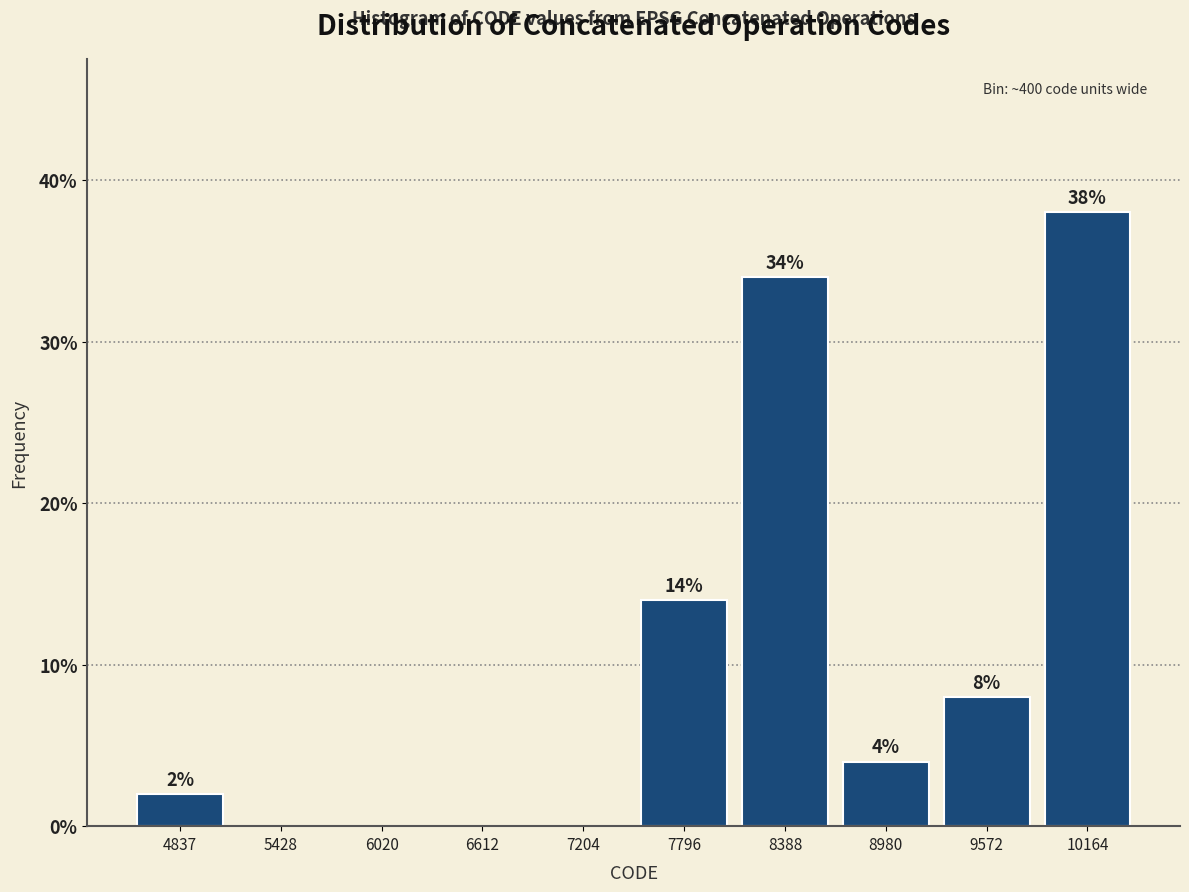

Reading left to right, list all the values displayed in this chart.

4837=2.0	5428=0.0	6020=0.0	6612=0.0	7204=0.0	7796=14.0	8388=34.0	8980=4.0	9572=8.0	10164=38.0